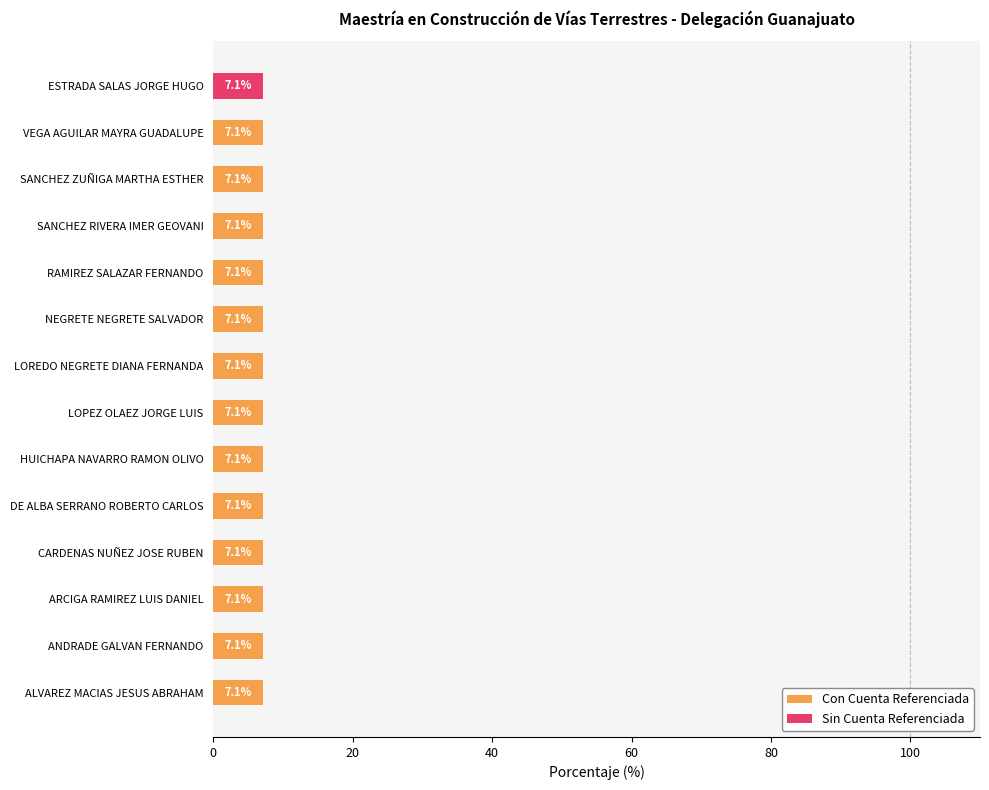

The Con Cuenta Referenciada series shows 7.1 at NEGRETE NEGRETE SALVADOR. True or false?

True